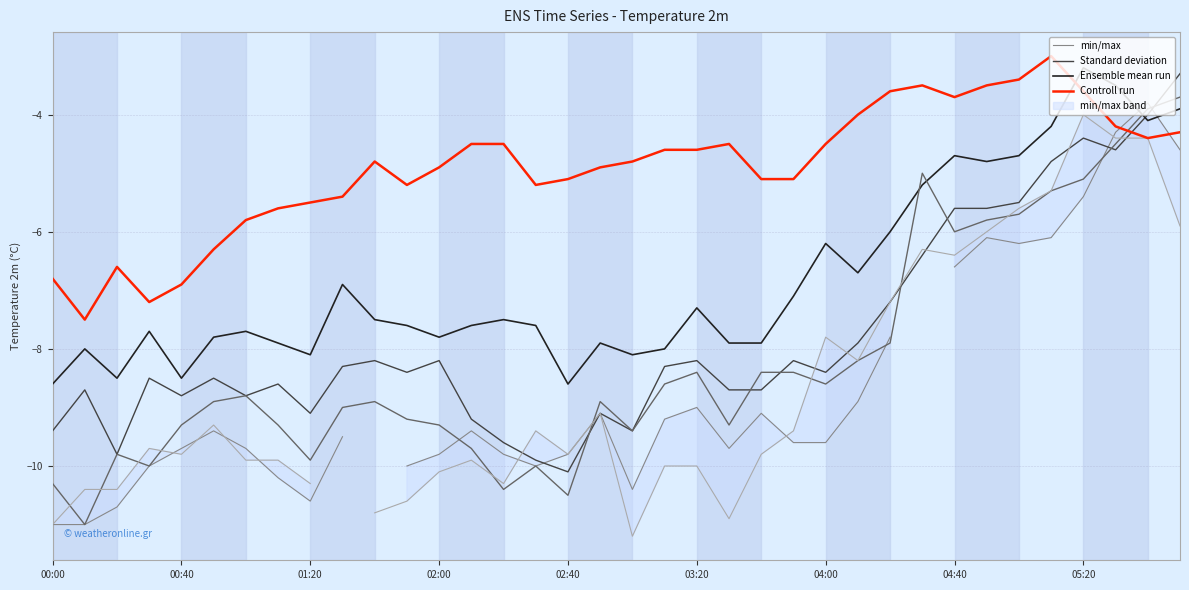

The Controll run series shows -8.2 at 11. True or false?

False